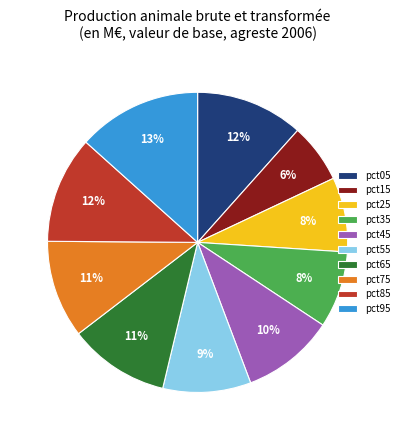

Is it true that pct35 is 2% of the pie?

False